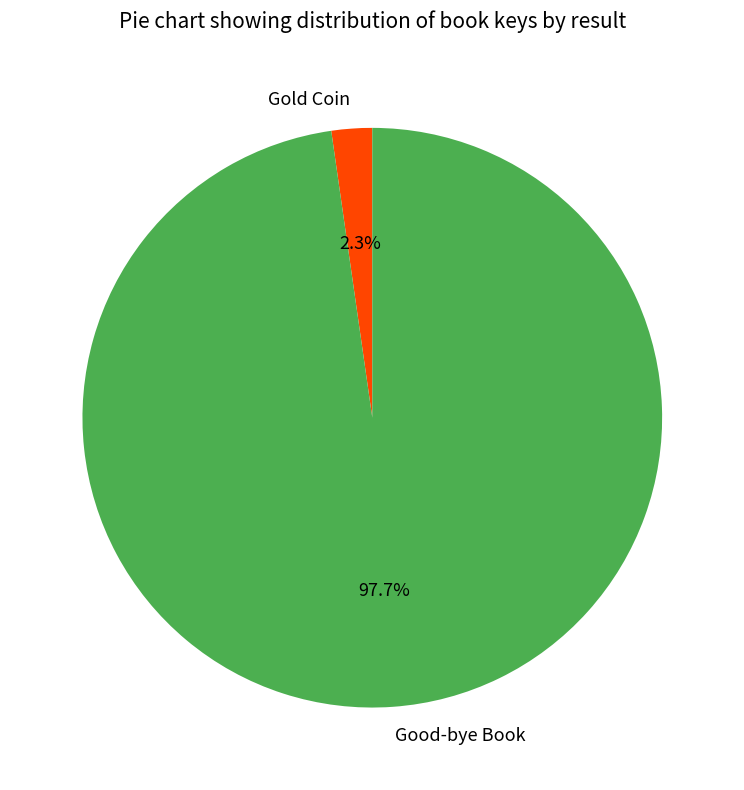

Count the number of slices in the pie.

2